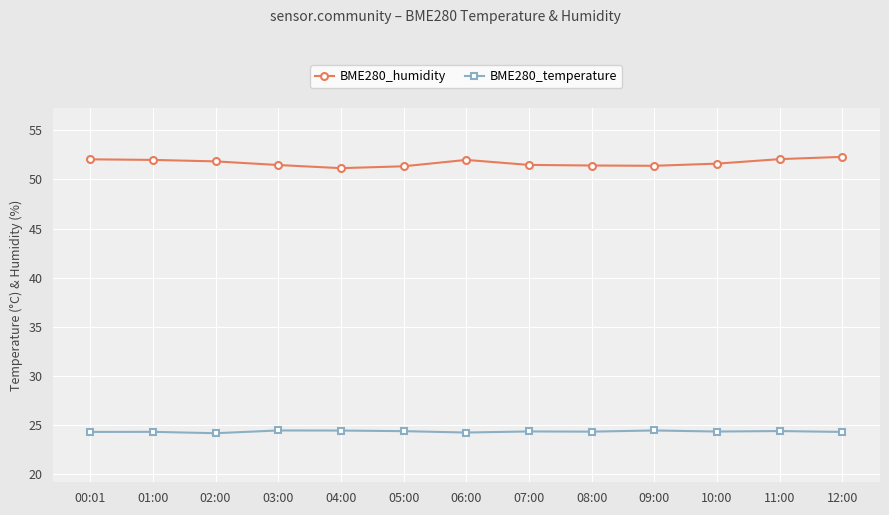

The BME280_humidity series shows 74.7 at 01:00. True or false?

False